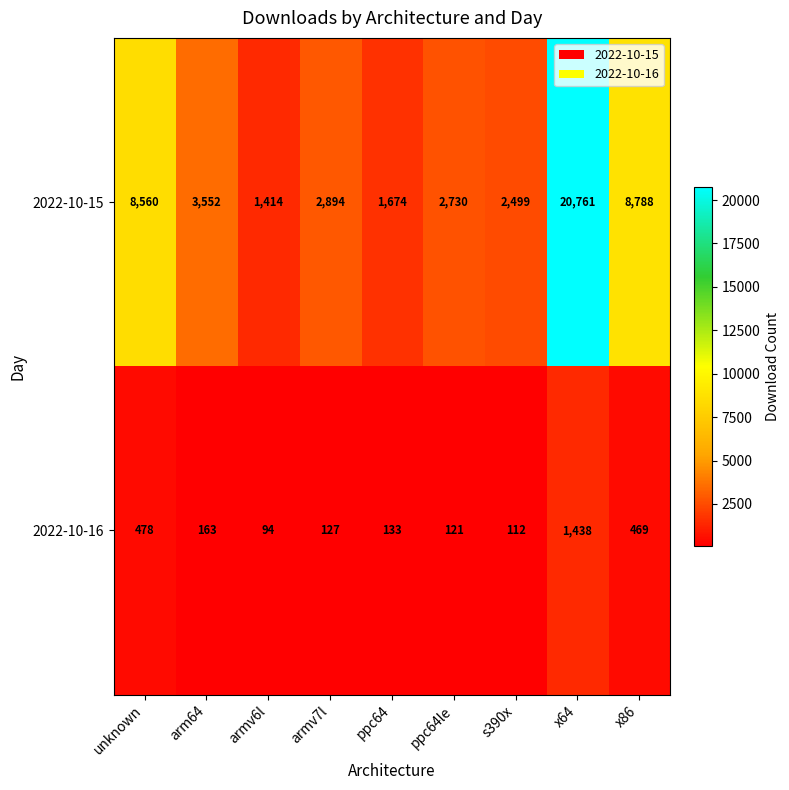

What is the sum of all 2022-10-15 values?

52872